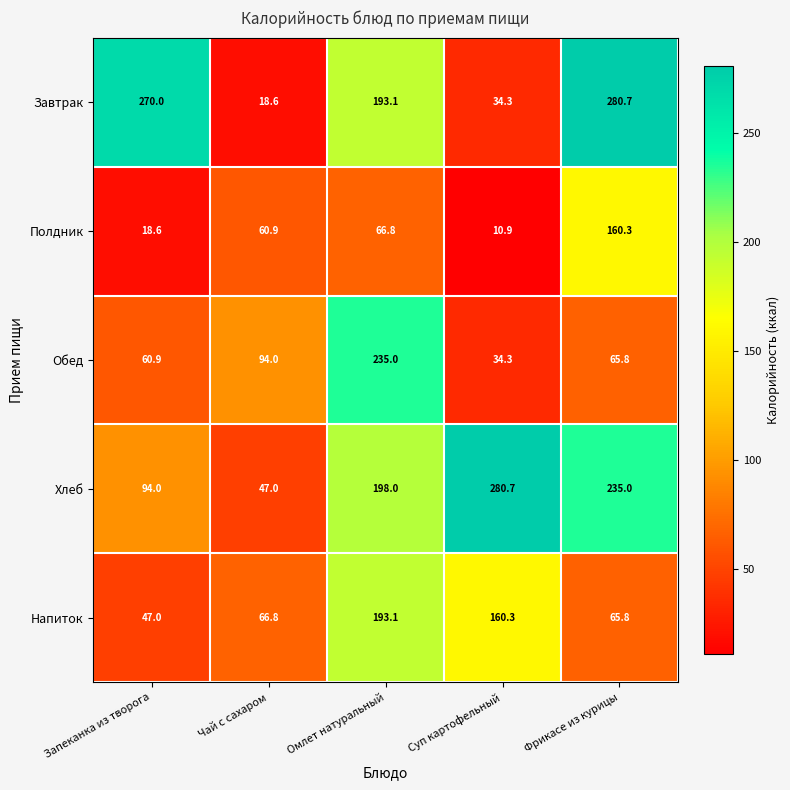

Reading right to left, what are all the values shown in this chart?

Завтрак: 280.7	34.3	193.1	18.6	270.0
Полдник: 160.3	10.9	66.8	60.9	18.6
Обед: 65.8	34.3	235.0	94.0	60.9
Хлеб: 235.0	280.7	198.0	47.0	94.0
Напиток: 65.8	160.3	193.1	66.8	47.0